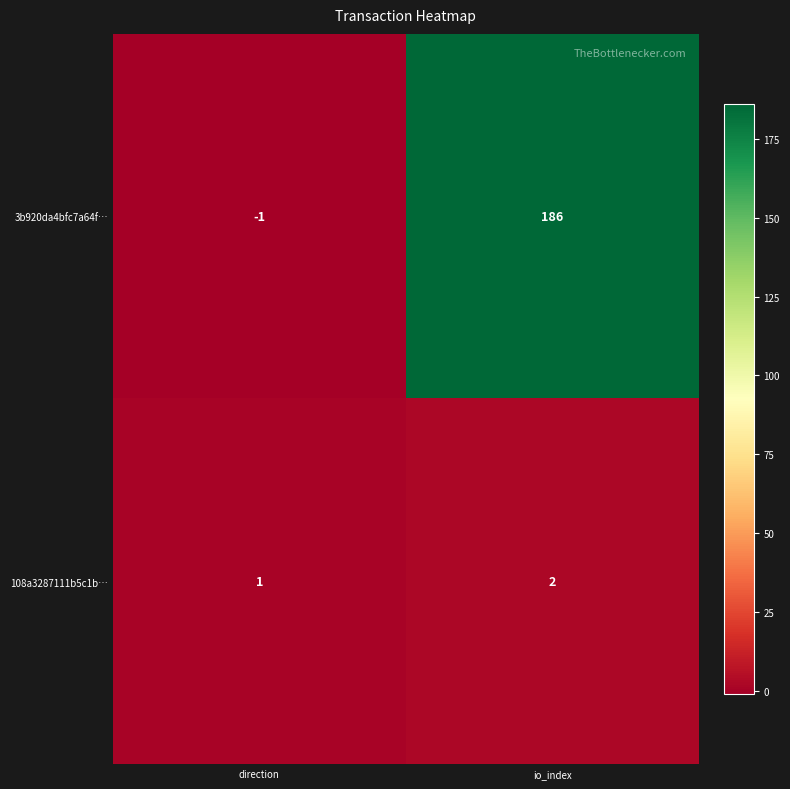

What is the difference between the highest and lowest values at direction?

2